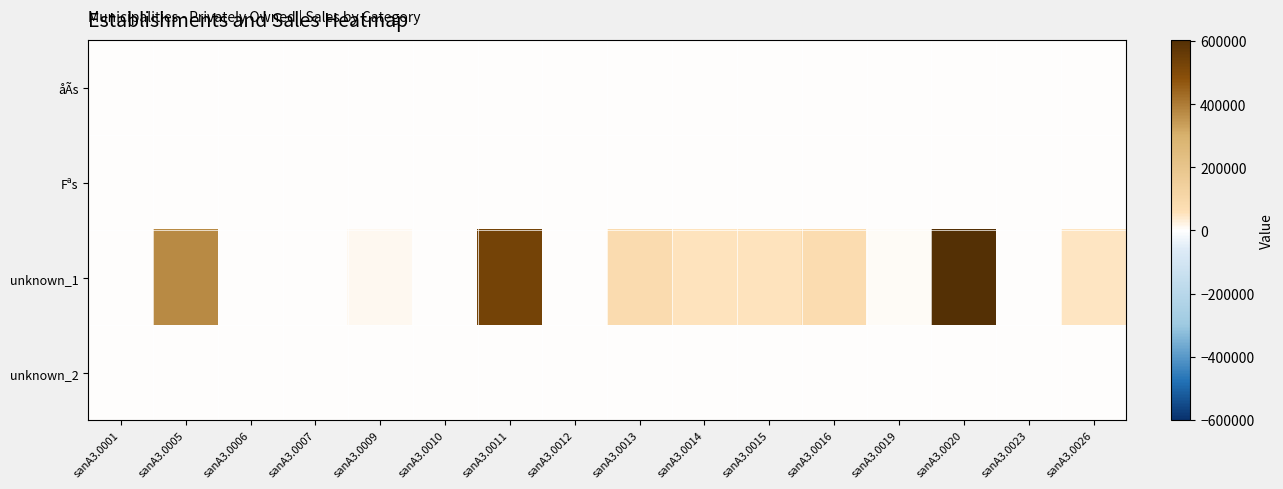

Reading left to right, what are all the values shown in this chart?

åÃs: sanA3.0001=22	sanA3.0005=564	sanA3.0006=11	sanA3.0007=113	sanA3.0009=59	sanA3.0010=167	sanA3.0011=2287	sanA3.0012=197	sanA3.0013=774	sanA3.0014=551	sanA3.0015=1247	sanA3.0016=957	sanA3.0019=431	sanA3.0020=1023	sanA3.0023=16	sanA3.0026=329
Fªs: sanA3.0001=0	sanA3.0005=0	sanA3.0006=0	sanA3.0007=0	sanA3.0009=0	sanA3.0010=0	sanA3.0011=0	sanA3.0012=0	sanA3.0013=0	sanA3.0014=0	sanA3.0015=0	sanA3.0016=0	sanA3.0019=0	sanA3.0020=0	sanA3.0023=0	sanA3.0026=0
unknown_1: sanA3.0001=1134	sanA3.0005=372070	sanA3.0006=0	sanA3.0007=0	sanA3.0009=14036	sanA3.0010=0	sanA3.0011=528608	sanA3.0012=0	sanA3.0013=83968	sanA3.0014=52298	sanA3.0015=54541	sanA3.0016=76139	sanA3.0019=7760	sanA3.0020=602208	sanA3.0023=488	sanA3.0026=50280
unknown_2: sanA3.0001=899	sanA3.0005=2	sanA3.0006=0	sanA3.0007=0	sanA3.0009=0	sanA3.0010=0	sanA3.0011=3	sanA3.0012=0	sanA3.0013=3	sanA3.0014=0	sanA3.0015=0	sanA3.0016=0	sanA3.0019=2	sanA3.0020=0	sanA3.0023=353	sanA3.0026=22